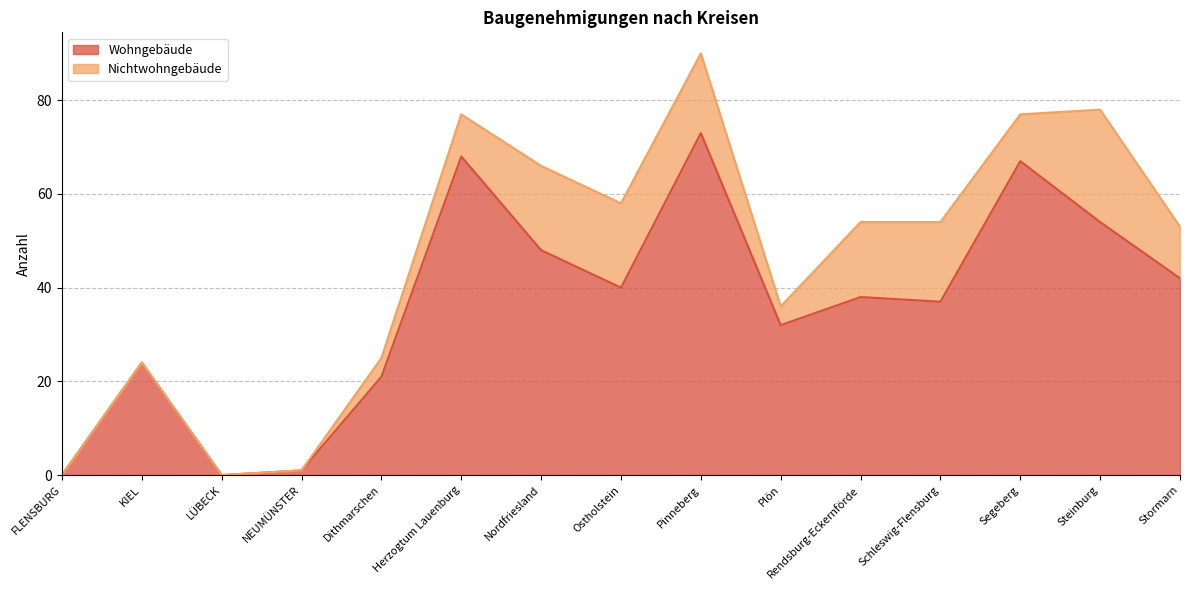

Does the chart display data point markers on the line(s)?

No